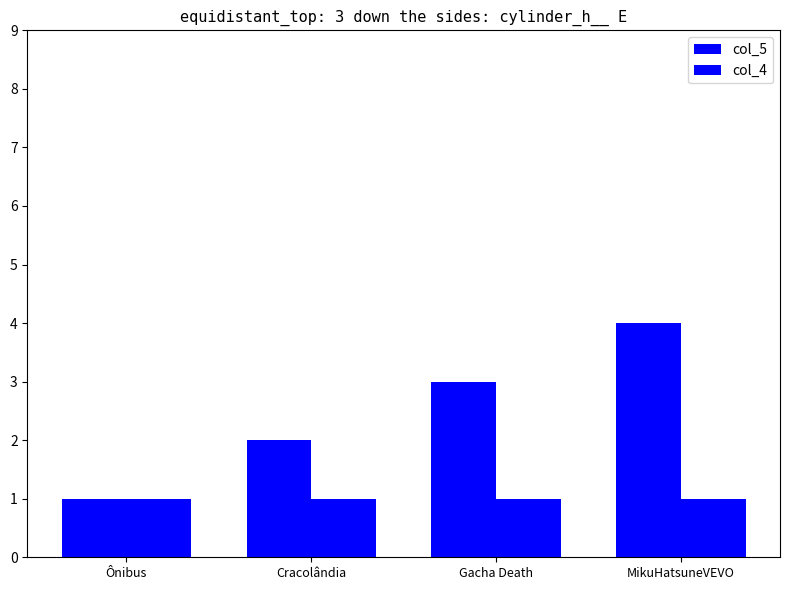

How many bars are there in each group?

2